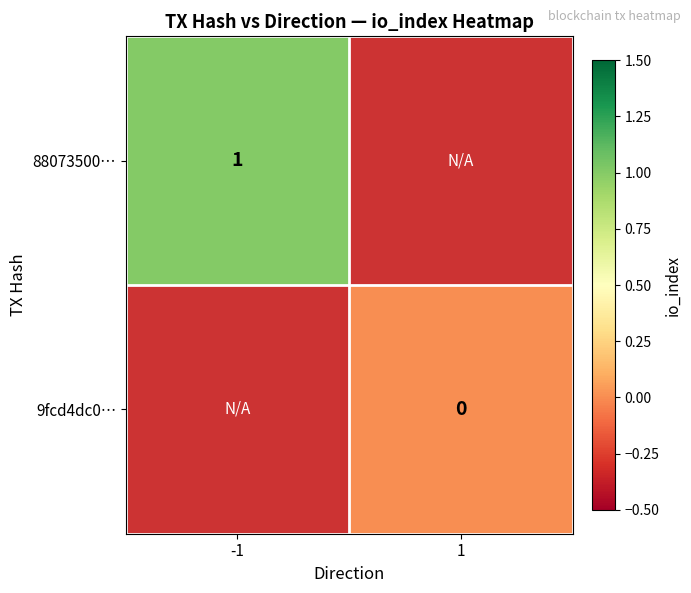

Is it true that 88073500… equals 0 at -1?

False